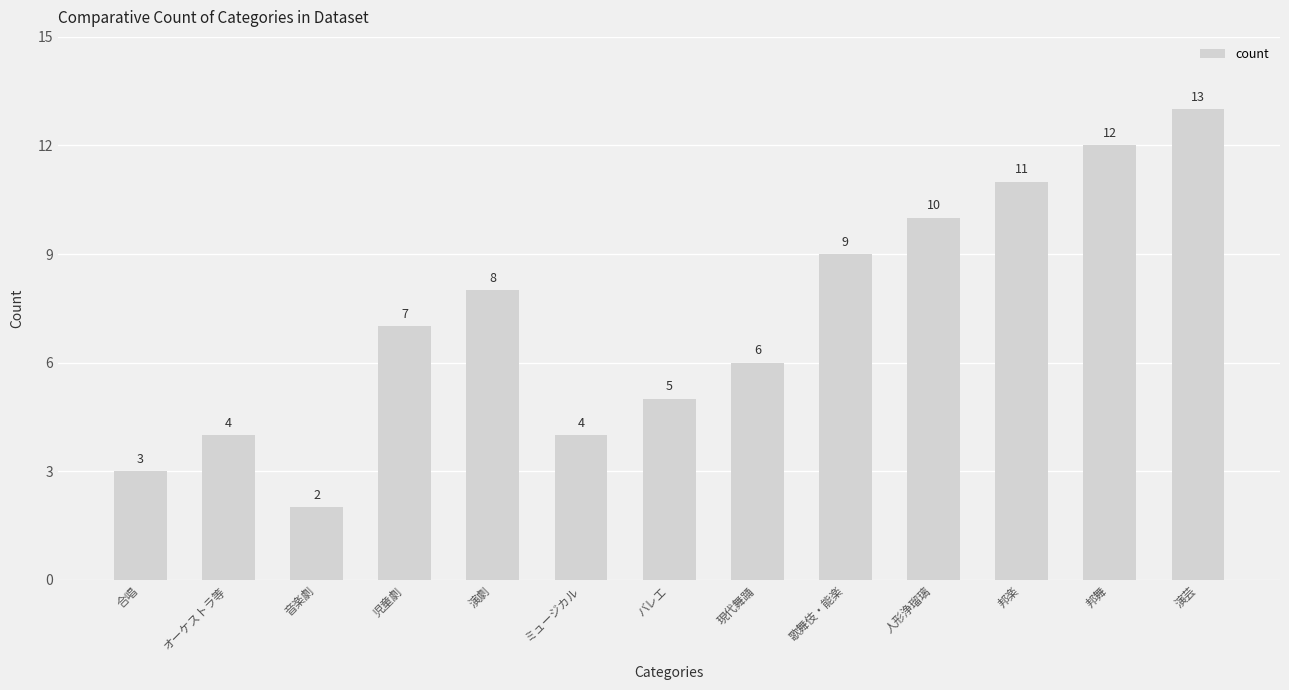

How many values are below 7?

6